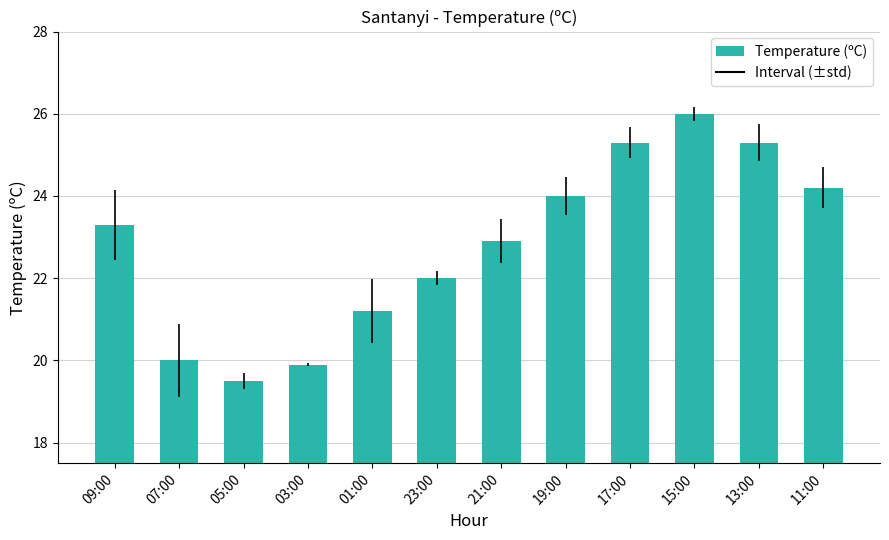

Reading right to left, extract all data points from this chart.

24.2	25.3	26.0	25.3	24.0	22.9	22.0	21.2	19.9	19.5	20.0	23.3